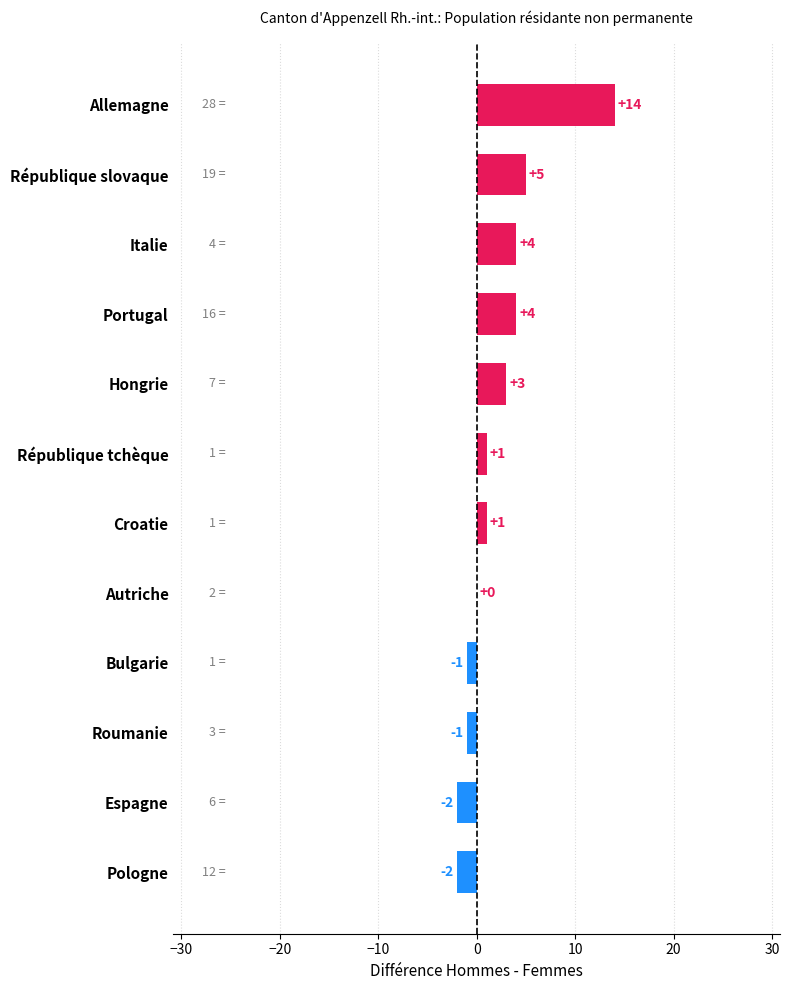

Between Hongrie and République slovaque, which is larger?

République slovaque